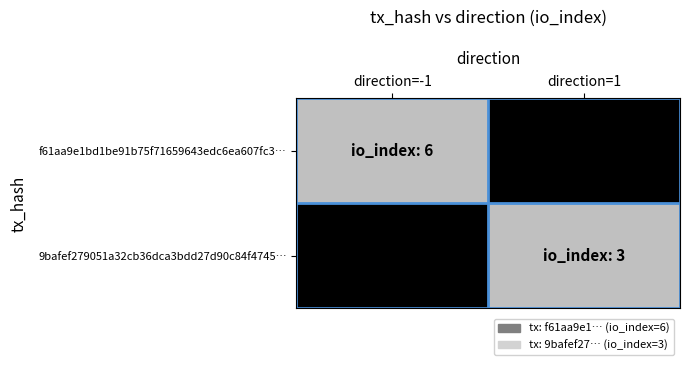

At which category is the sum across all series the highest?

direction=-1